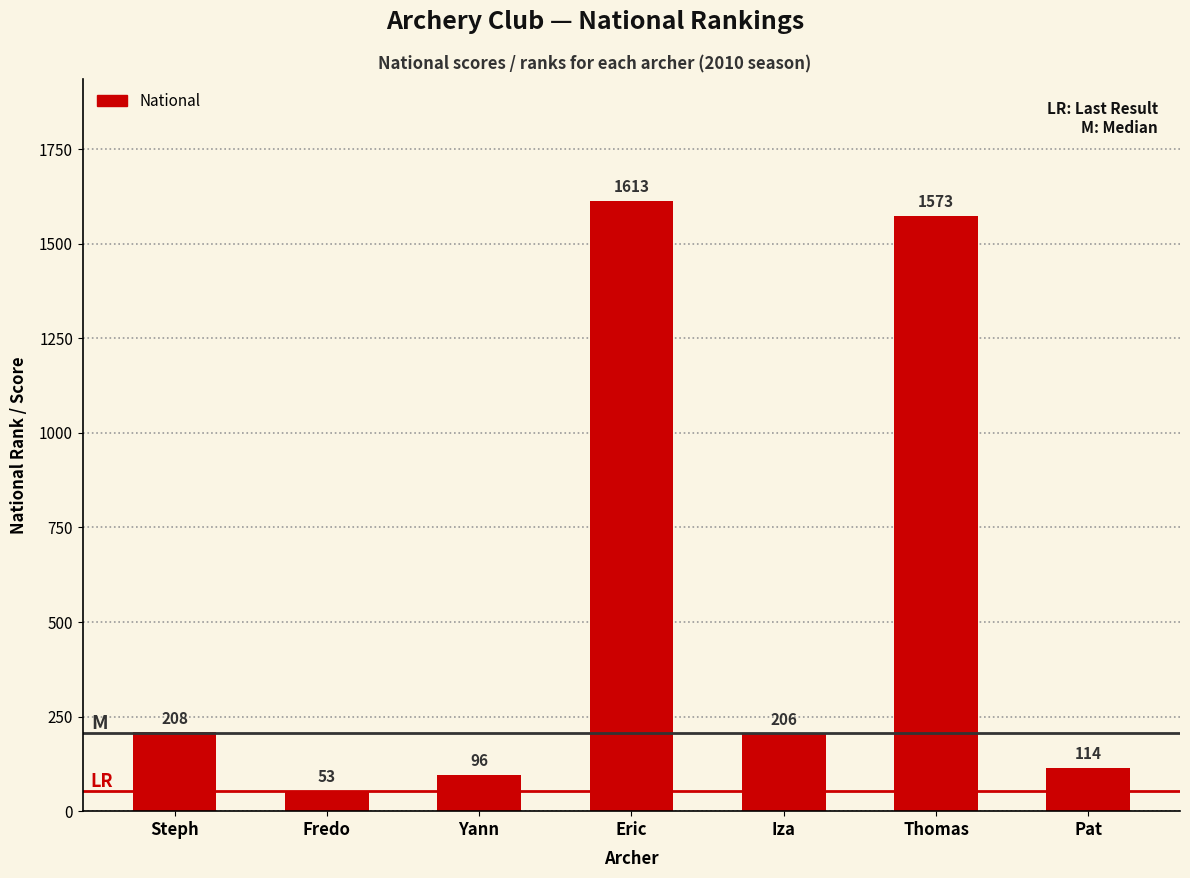

Reading left to right, list all the values displayed in this chart.

208	53	96	1613	206	1573	114